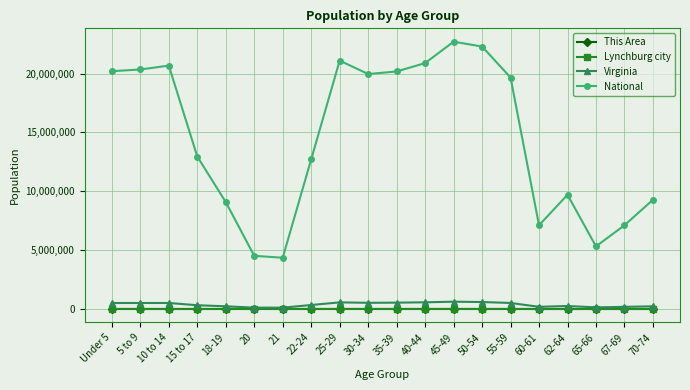

Which category has the highest value across all series?

45-49